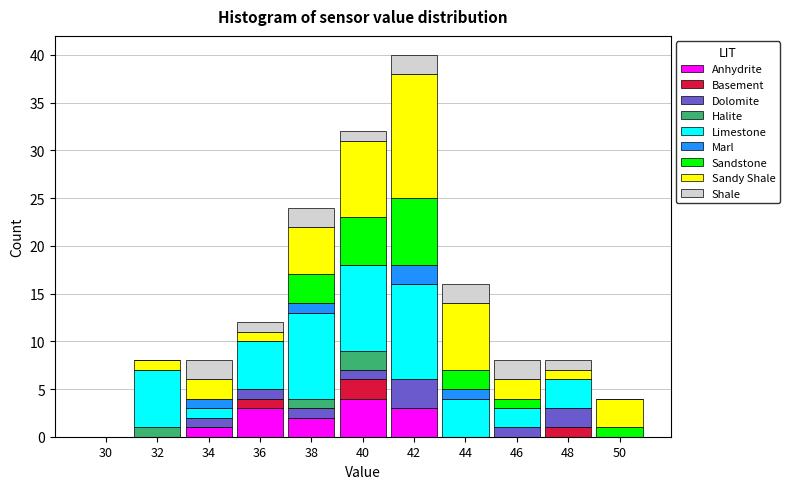

The value of Anhydrite at 50 is 2. True or false?

False